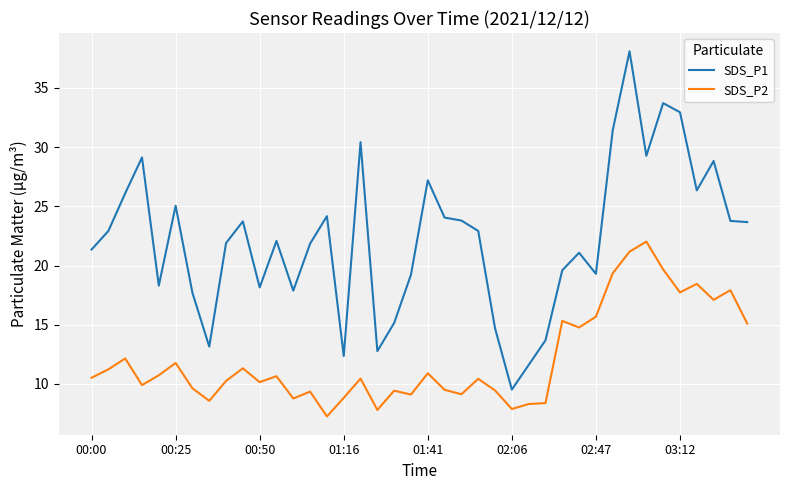

What is the maximum value shown in the chart?

38.1